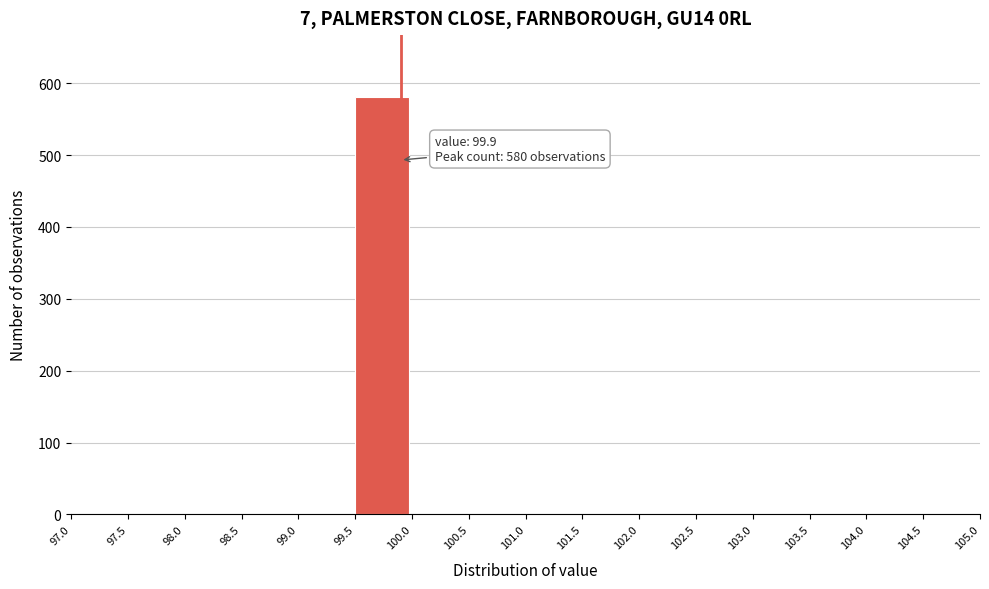

Which range on the x-axis has the tallest bar?

99.5 to 100.0